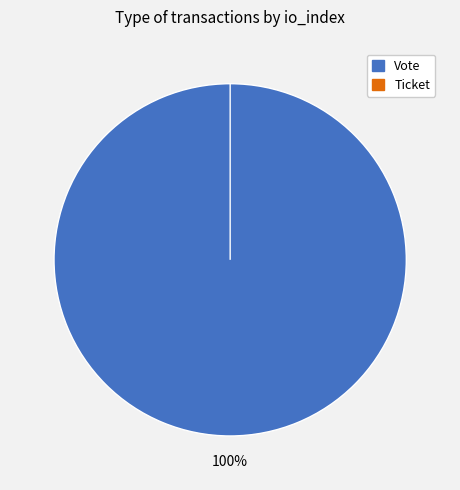

Does any single category account for the majority?

Yes